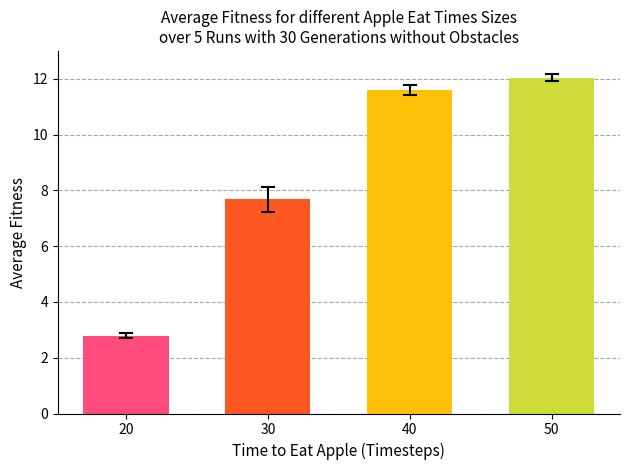

What is the sum of all values?

34.1